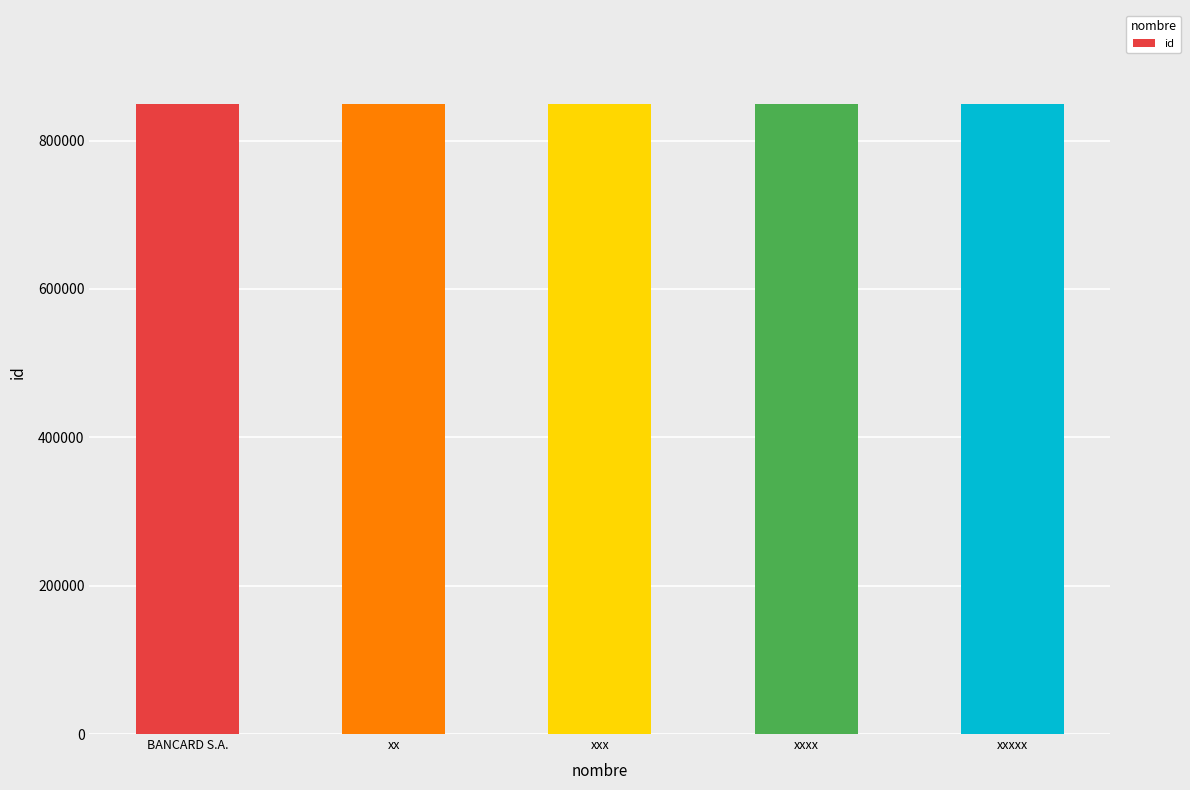

Approximately how many times larger is the value at xx compared to BANCARD S.A.?

1.0